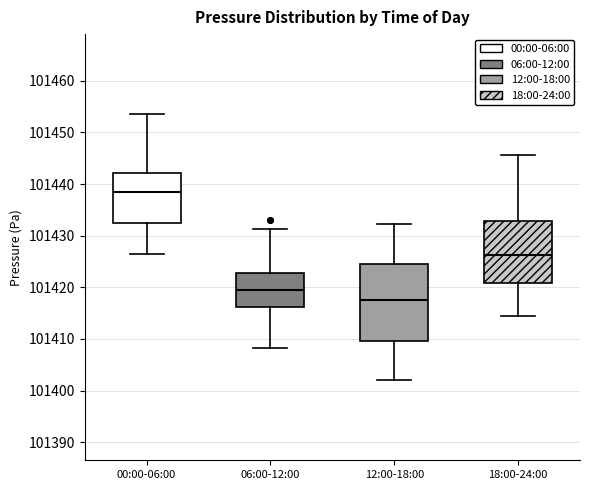

Which box's median line is the highest?

00:00-06:00